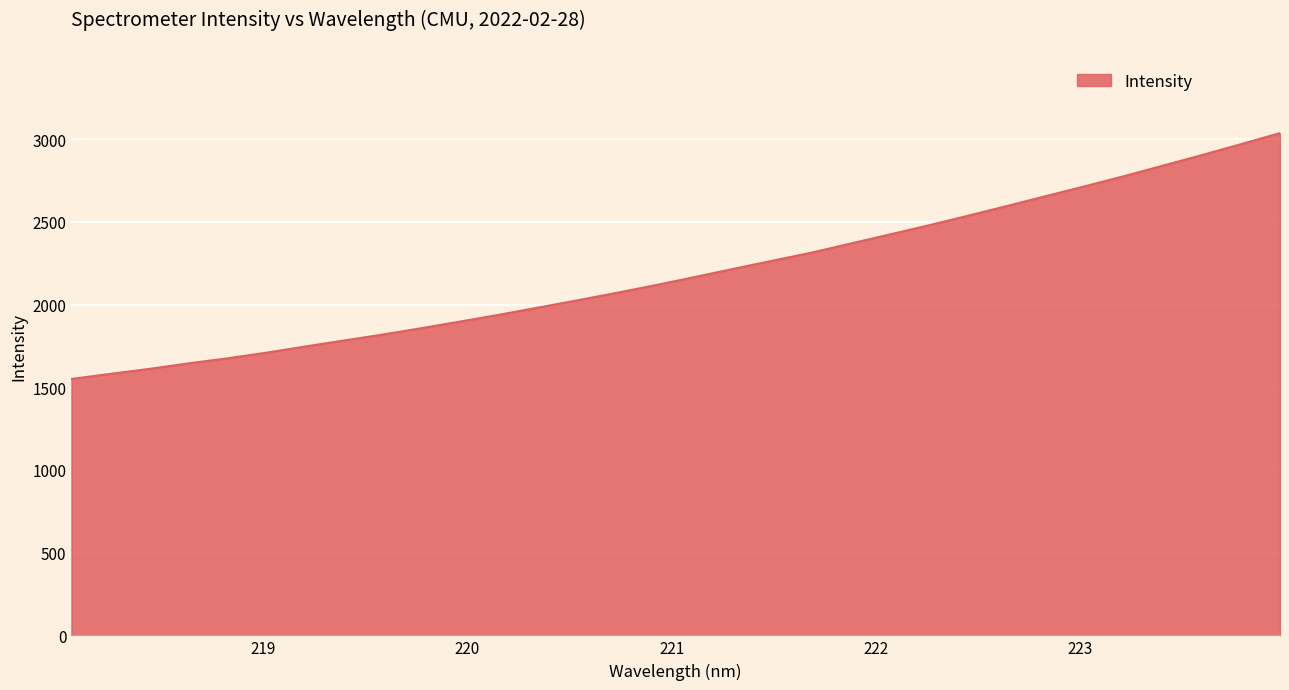

What is the minimum value shown in the chart?

1551.1